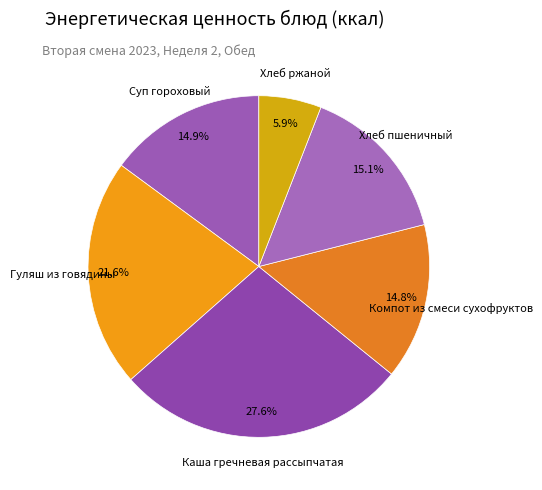

How many segments does this pie chart have?

6